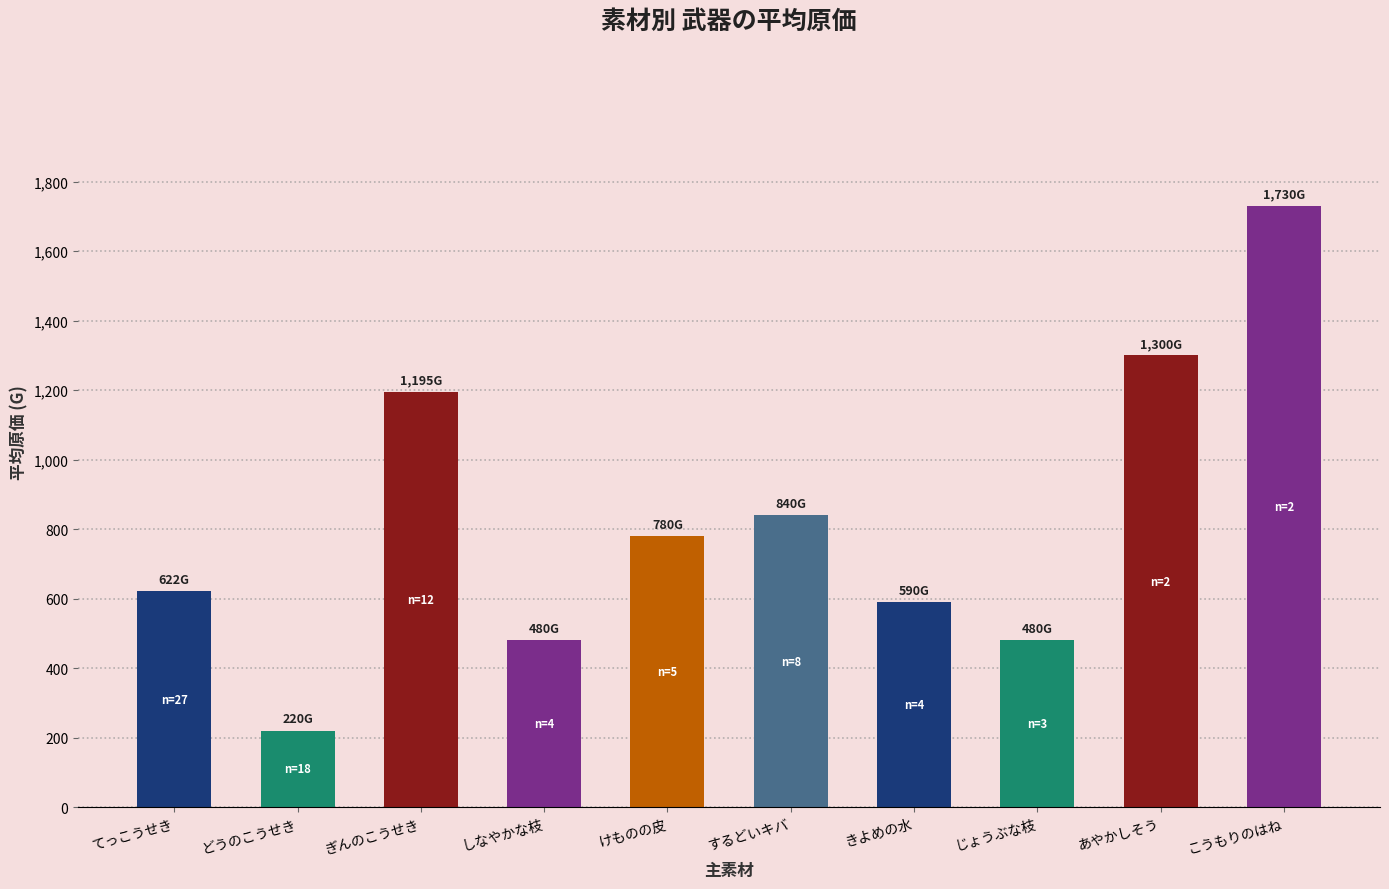

What is the sum of all values?

8237